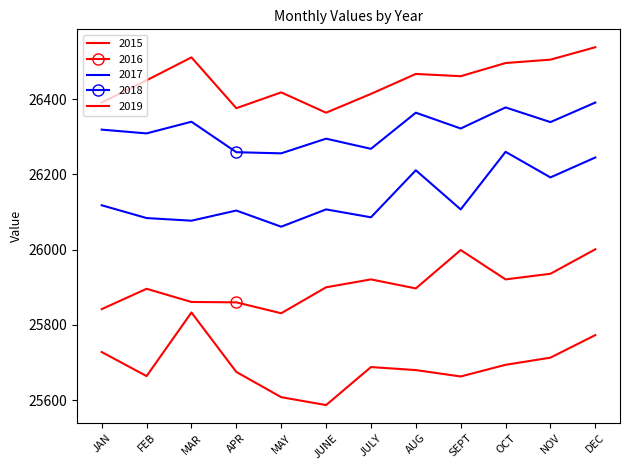

What is the difference between the second highest and minimum values in the 2017 series?

184